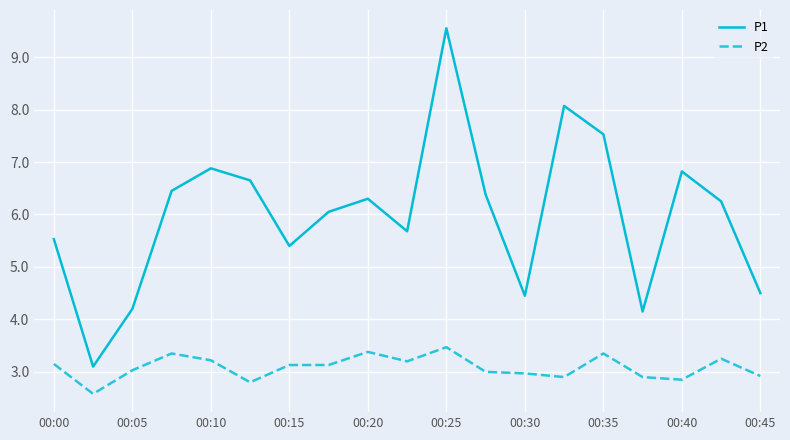

What is the difference between the maximum and minimum values in the P2 series?

0.9